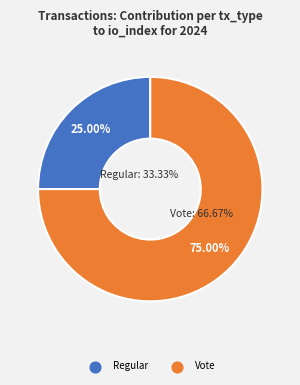

To the nearest percent, what is the combined percentage of Vote and Regular?

100%